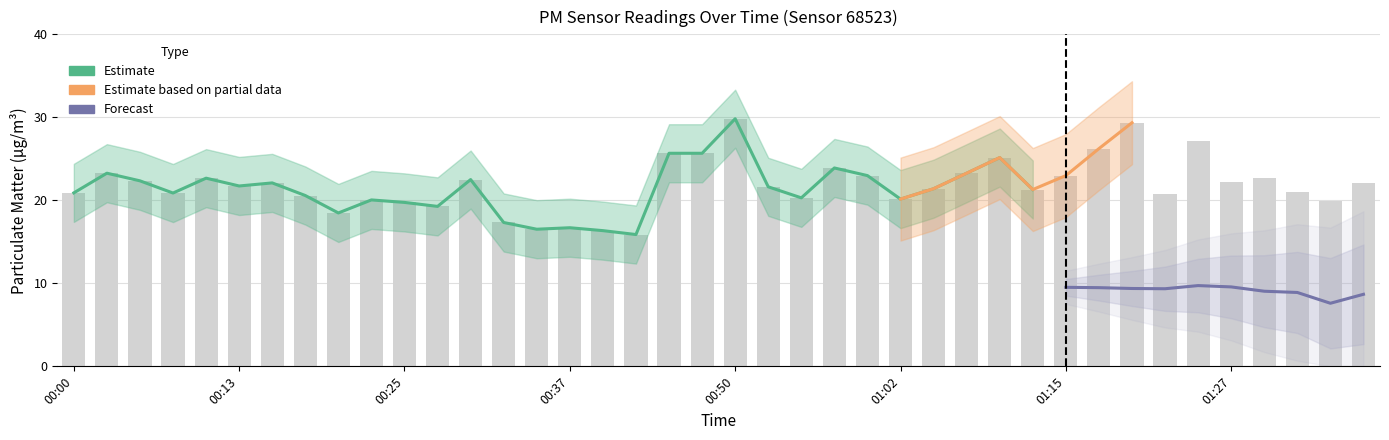

What is the value of the 36th bar from the left?

22.2